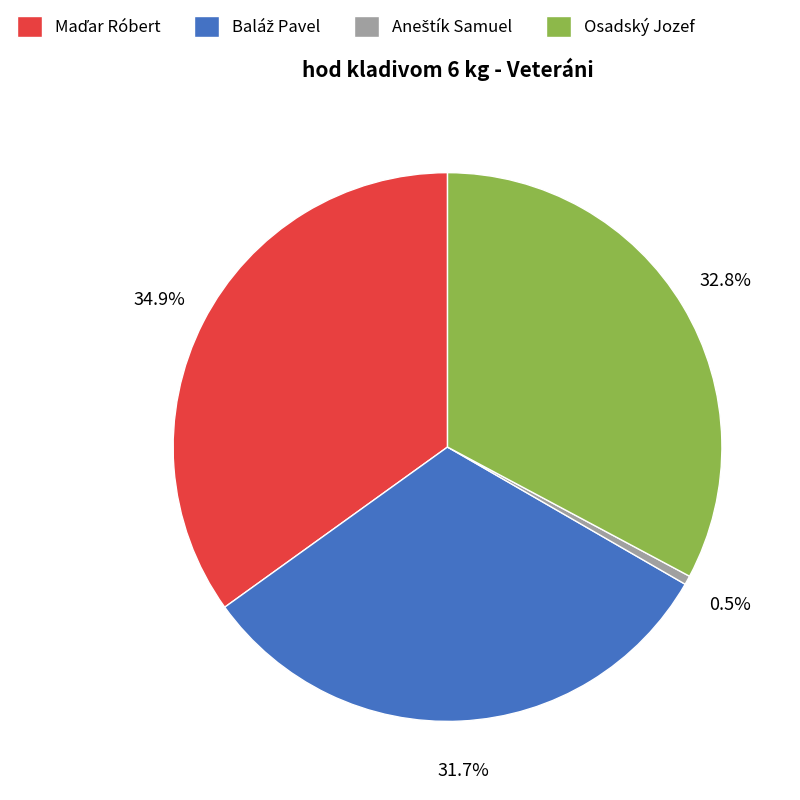

Is there a majority slice in this chart?

No